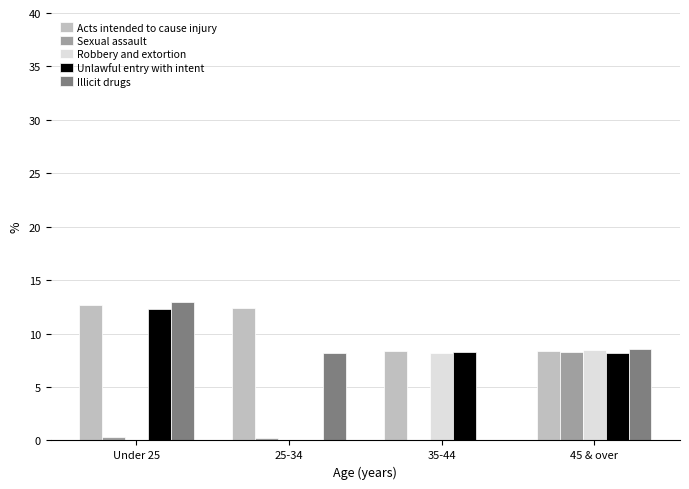

Which series has the largest total across all categories?

Acts intended to cause injury